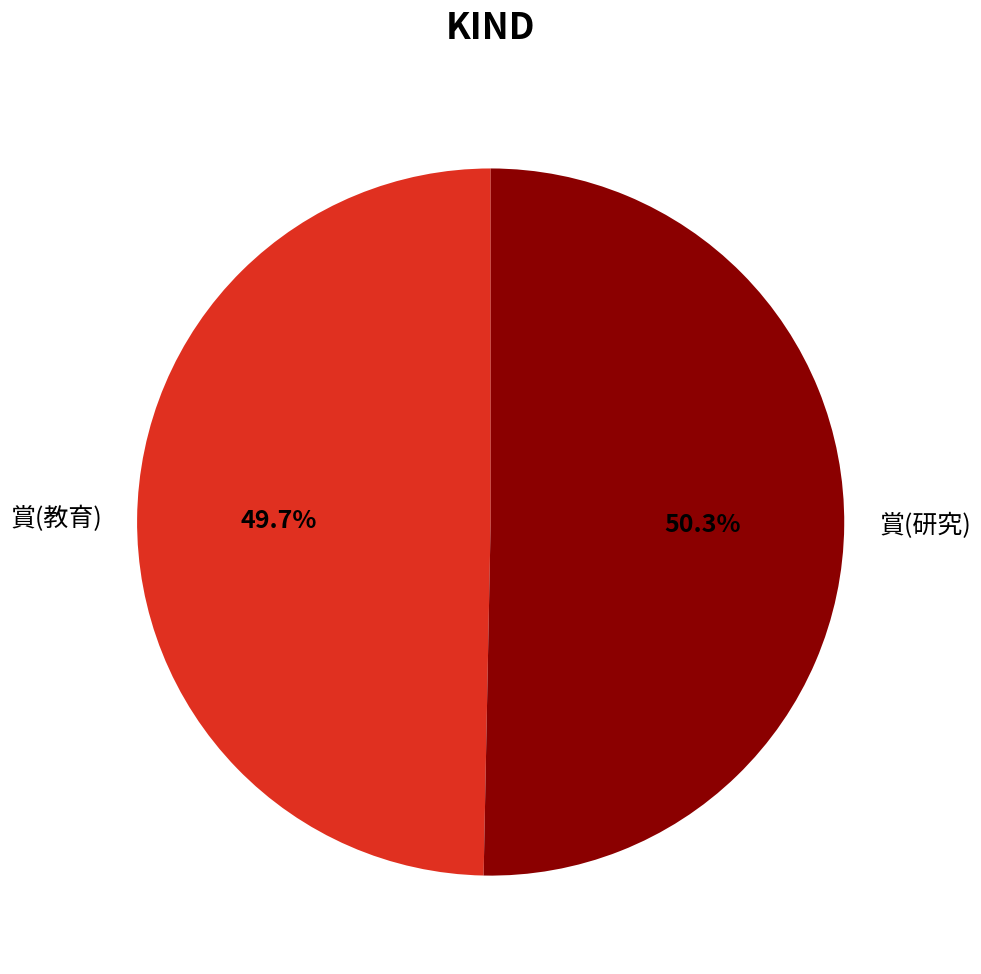

To the nearest percent, what portion does 賞(教育) represent?

50%